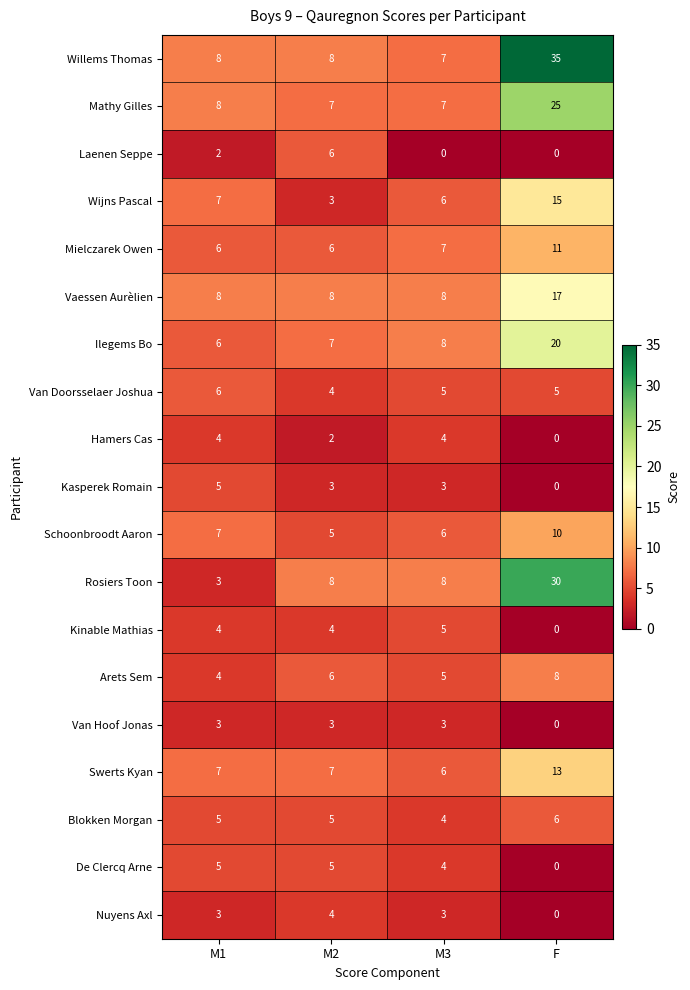

The value of Wijns Pascal at F is 15. True or false?

True